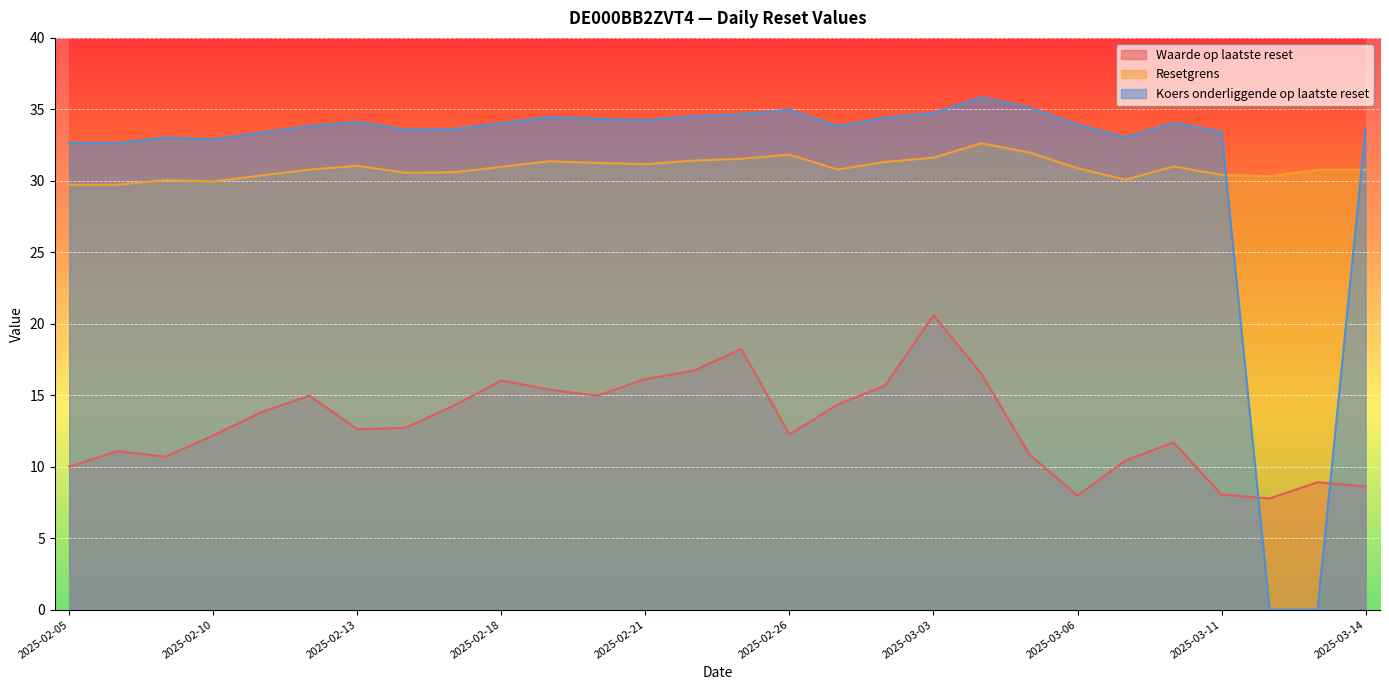

True or false: Koers onderliggende op laatste reset and Resetgrens intersect in this chart.

True